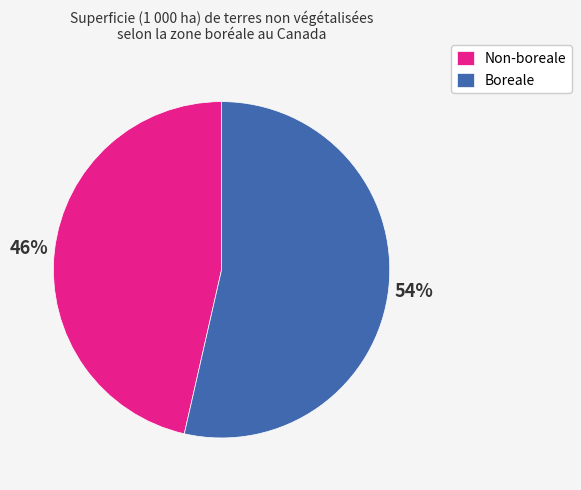

Which category has the smallest portion of the pie?

Non-boreale